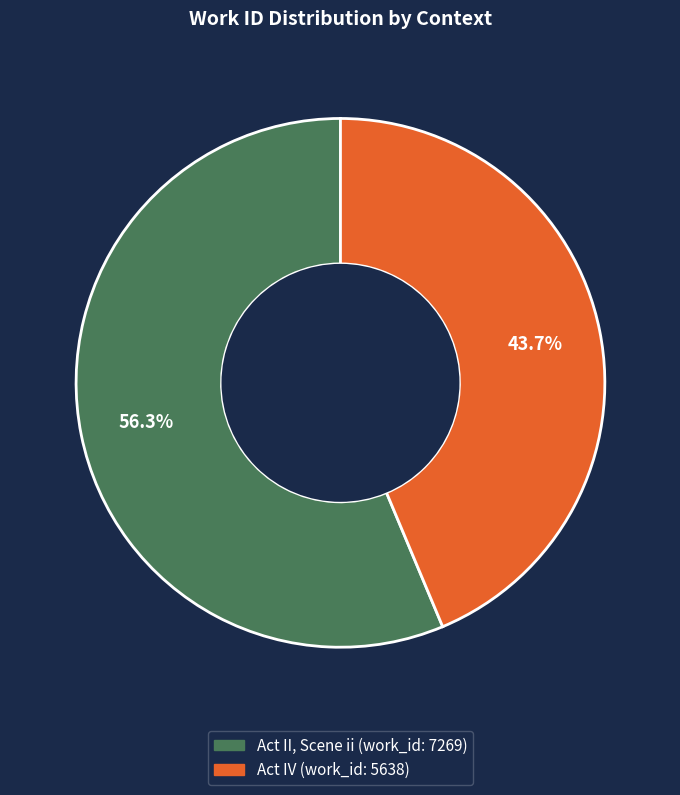

Does Act IV represent more than half of the total?

No